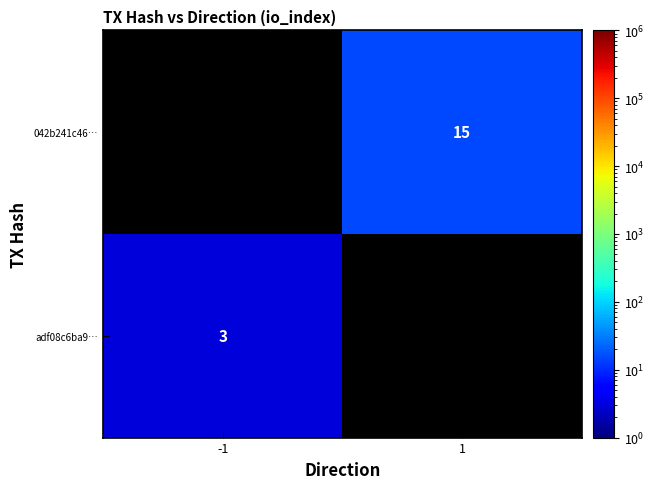

True or false: adf08c6ba9… has a value of 3 at -1.

True